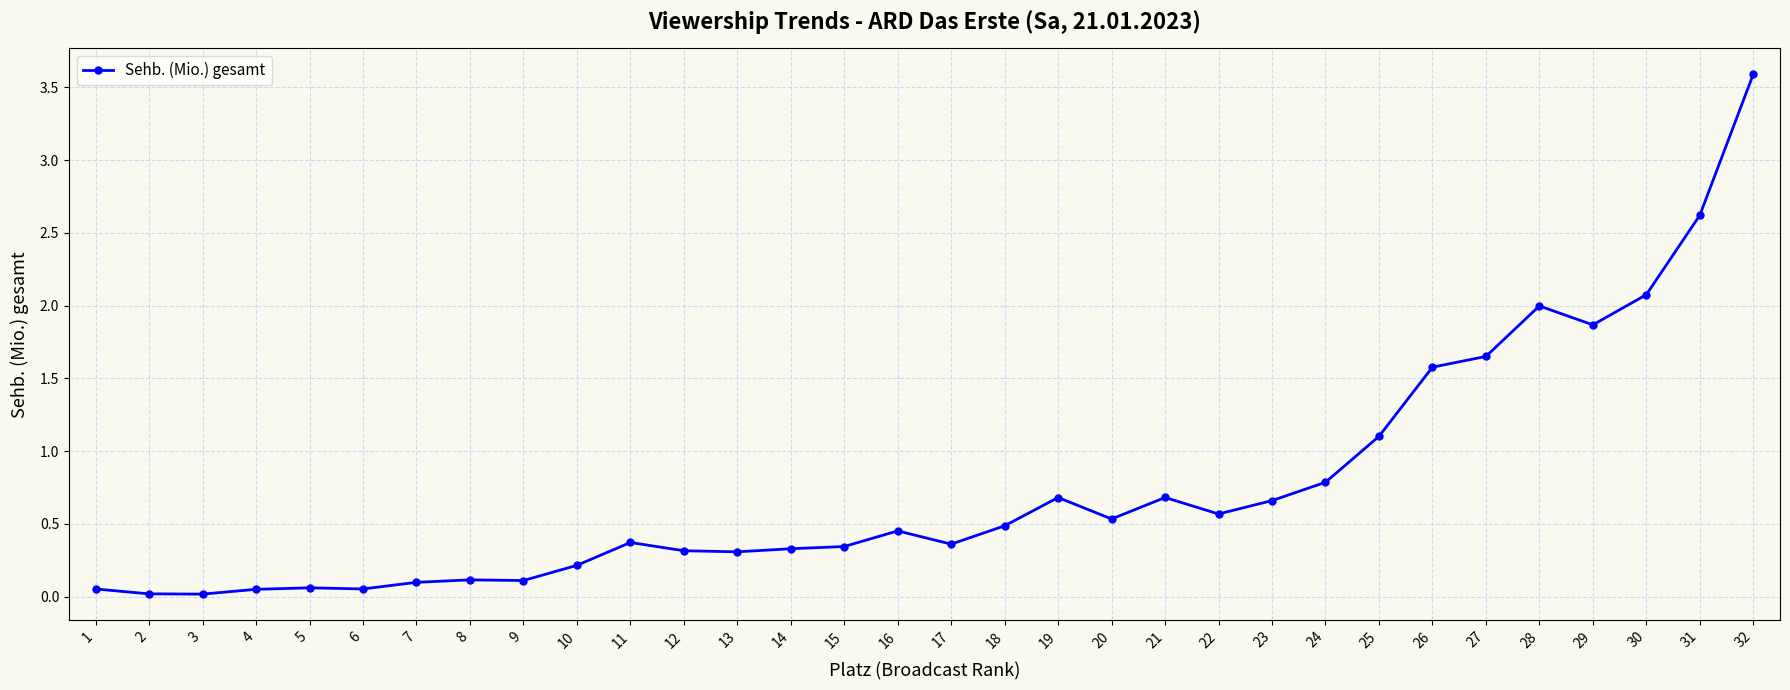

What is the maximum value shown in the chart?

3.6